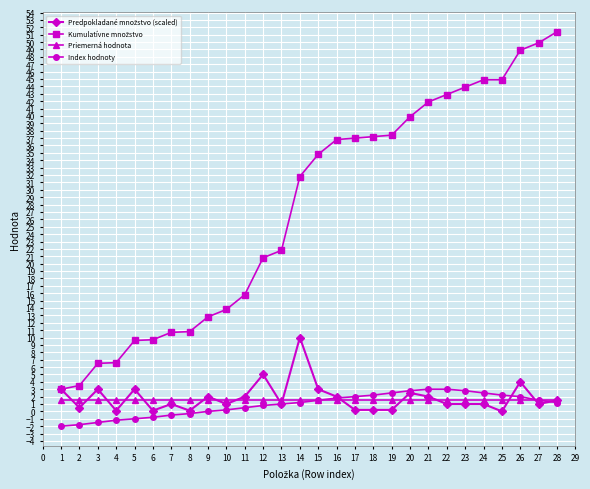

True or false: Index hodnoty has a value of -0.5 at 7.

True